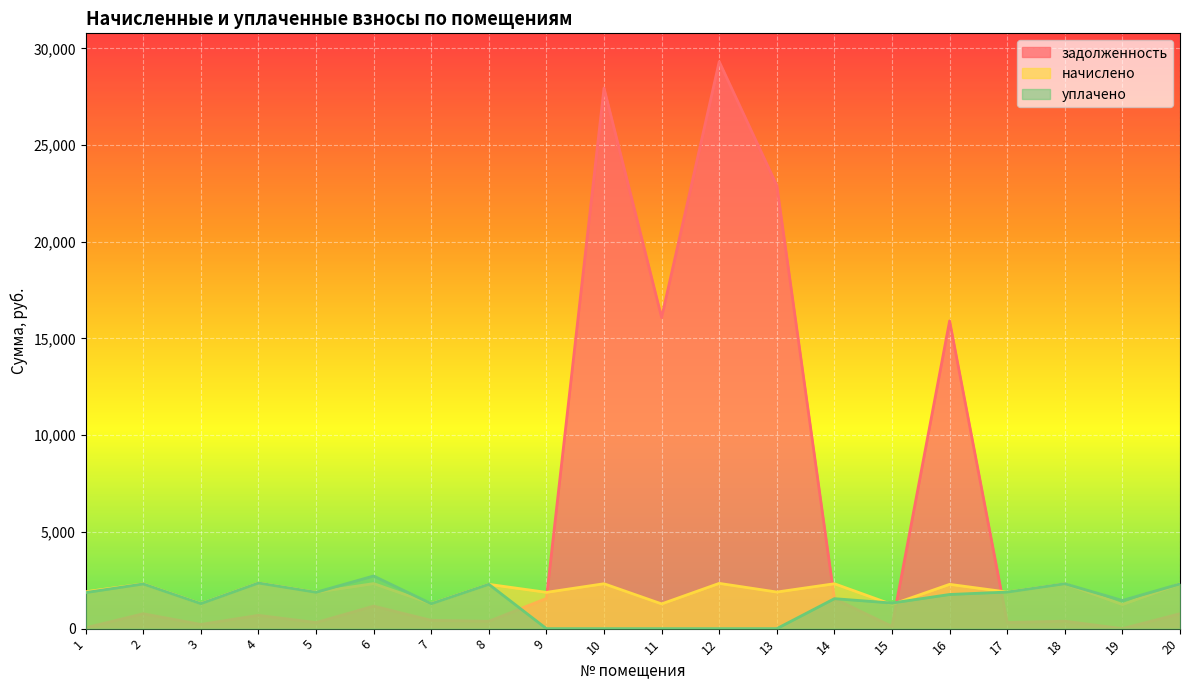

Which series has the widest spread of values?

задолженность